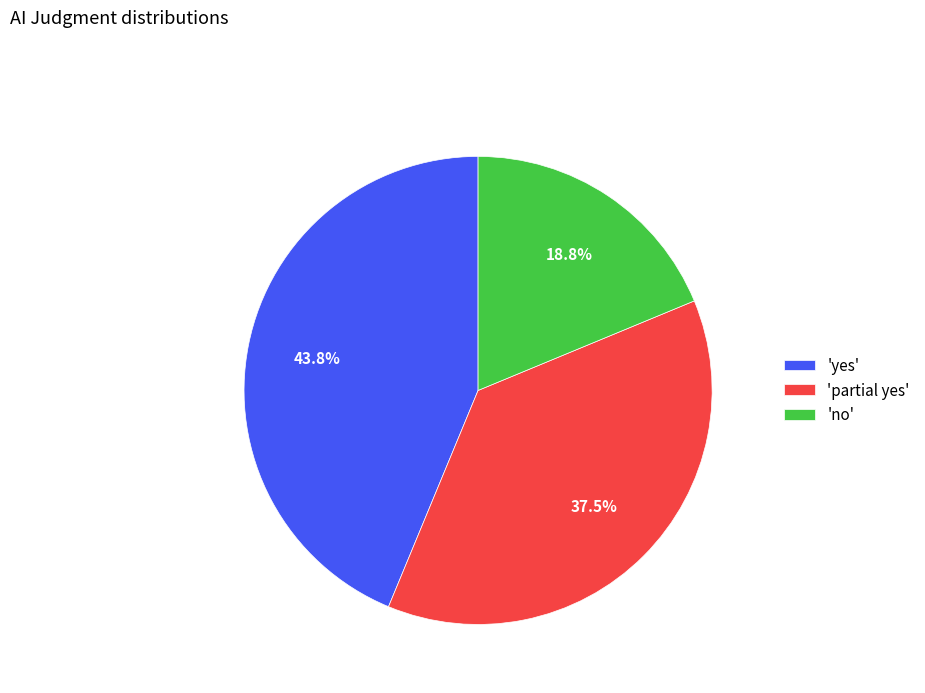

Is the sum of 'no' and 'yes' greater than half?

Yes